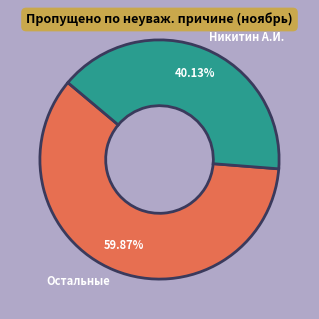

Does Никитин А.И. account for over 50% of the chart?

No